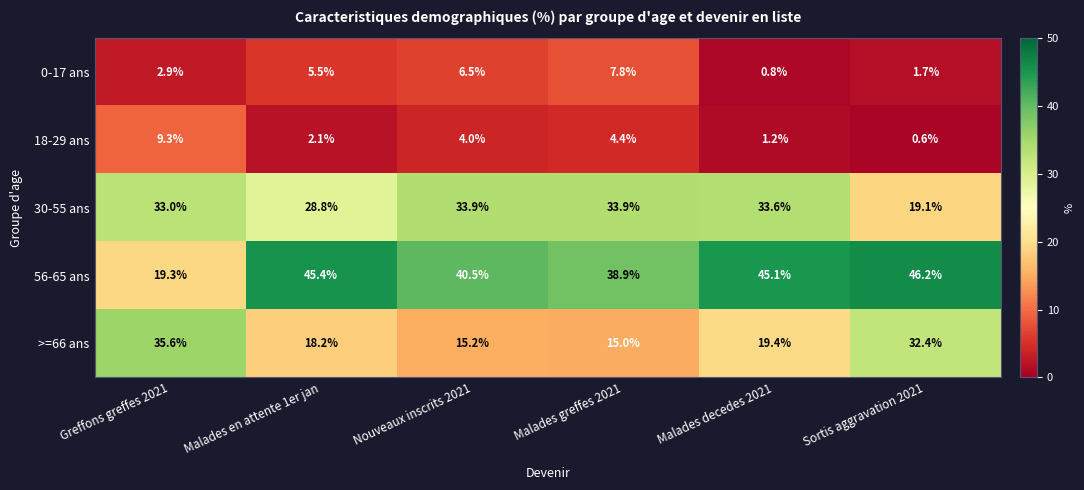

At which label does >=66 ans reach its minimum?

Malades greffes 2021